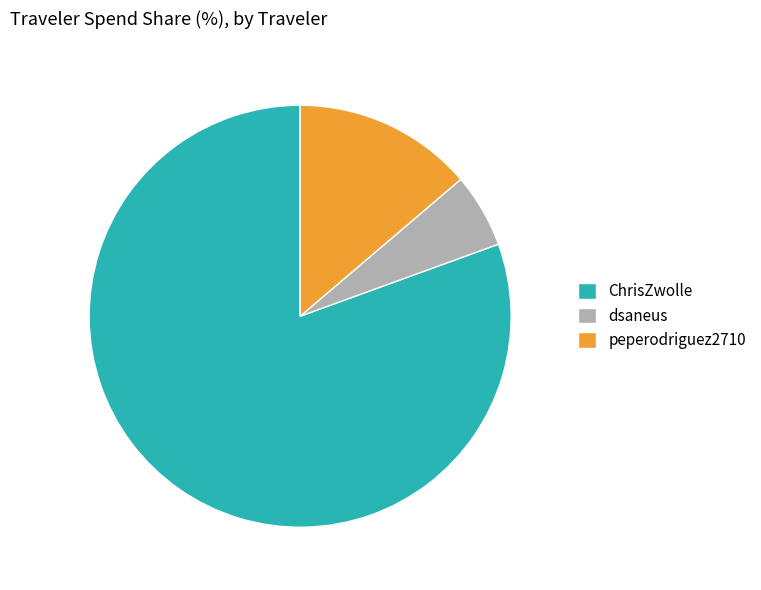

Which has a higher value, peperodriguez2710 or ChrisZwolle?

ChrisZwolle